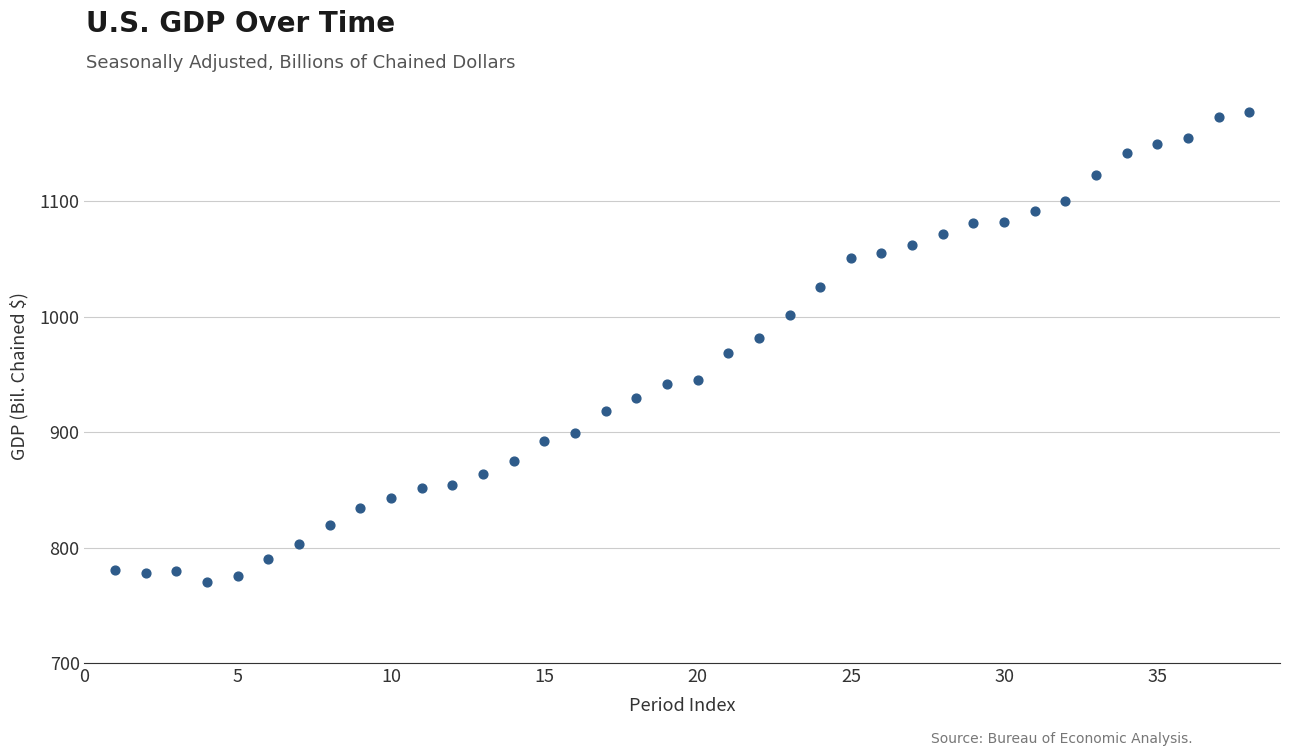

What is the range of Y values (max minus min)?

406.4